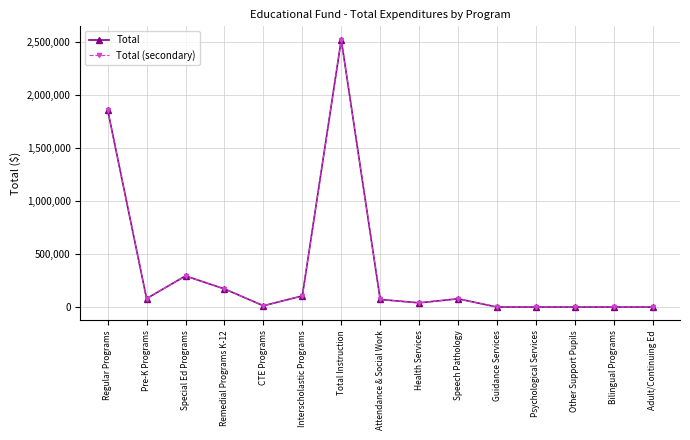

What position from the right is Interscholastic Programs?

10